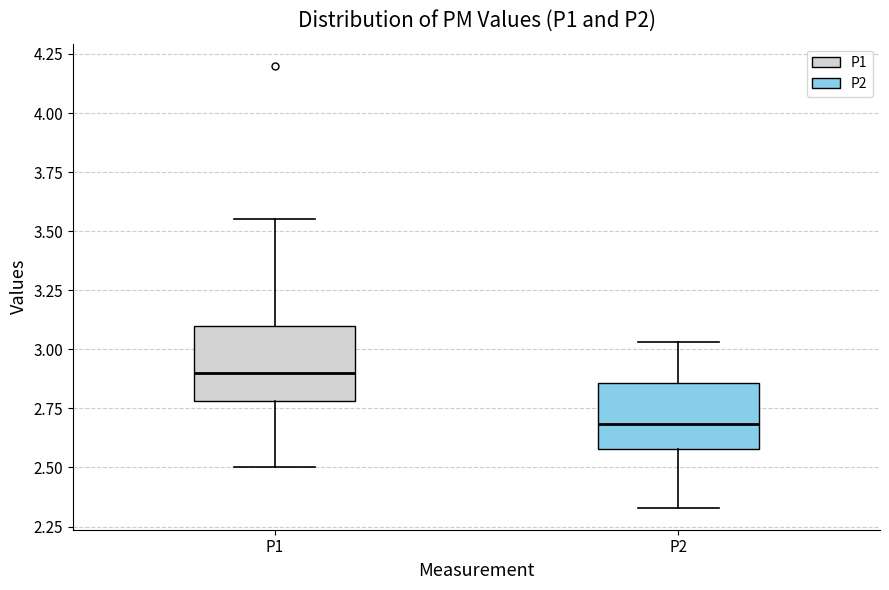

Where does the upper whisker of the box for P1 end on the y-axis? The values are not printed on the chart, so give them approximately, as read against the axis.

3.55